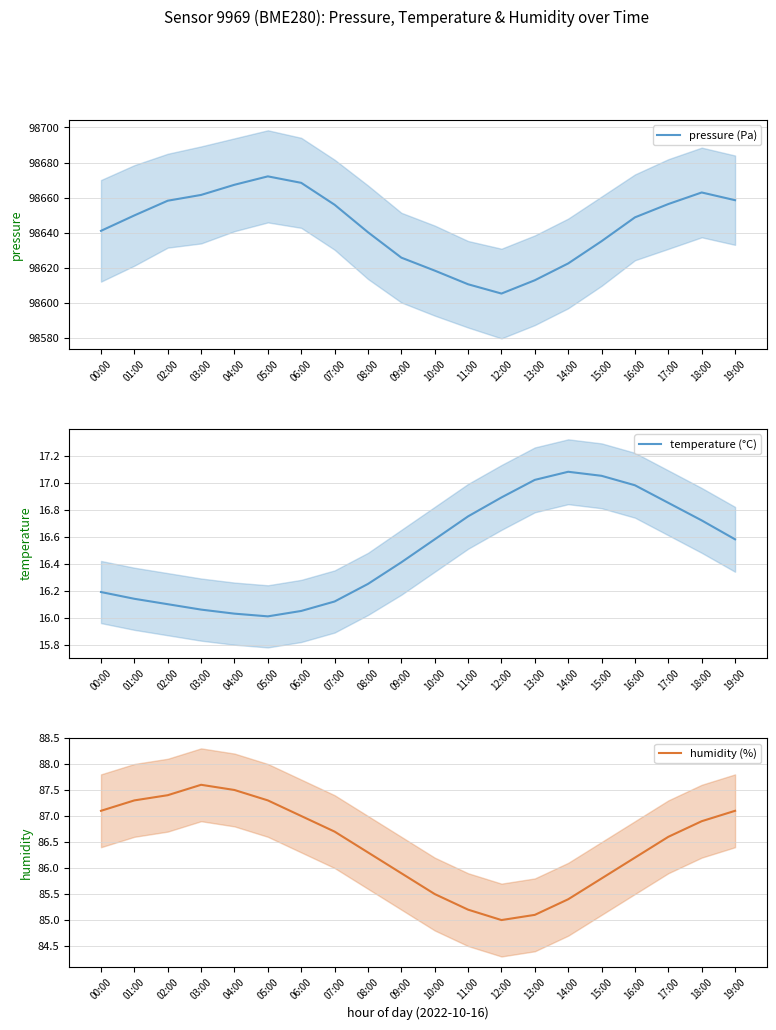

True or false: temperature (°C) and pressure (Pa) cross at least once.

False